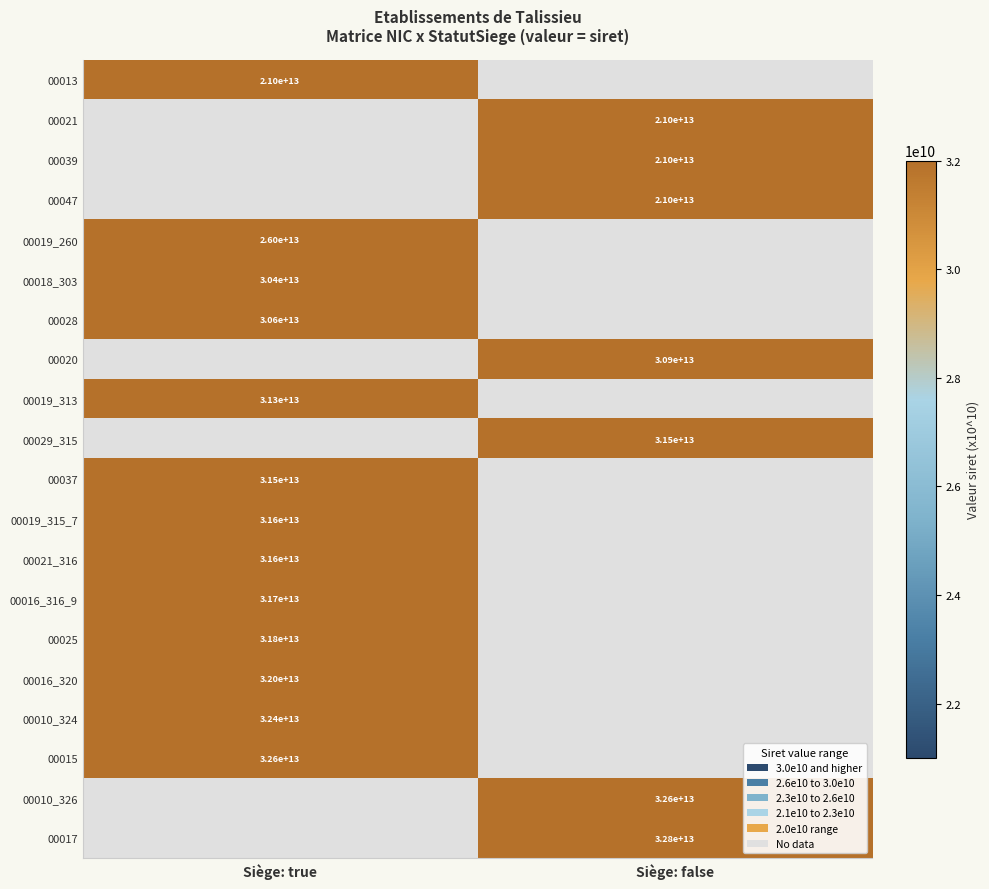

At how many categories does at least one series exceed 29705202951943?

2